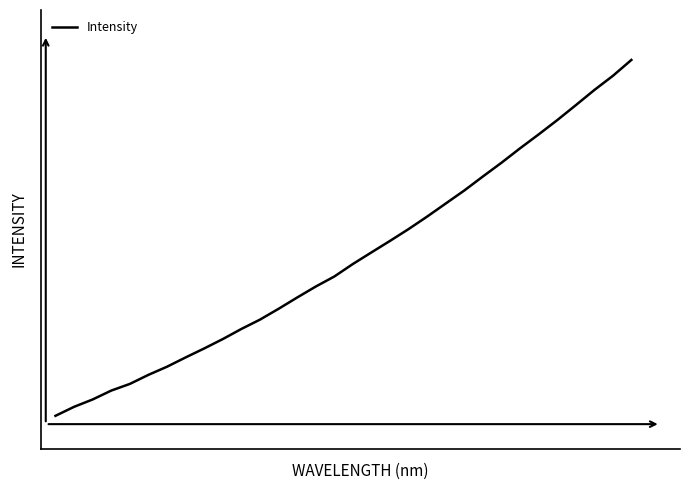

Does the chart display data point markers on the line(s)?

No